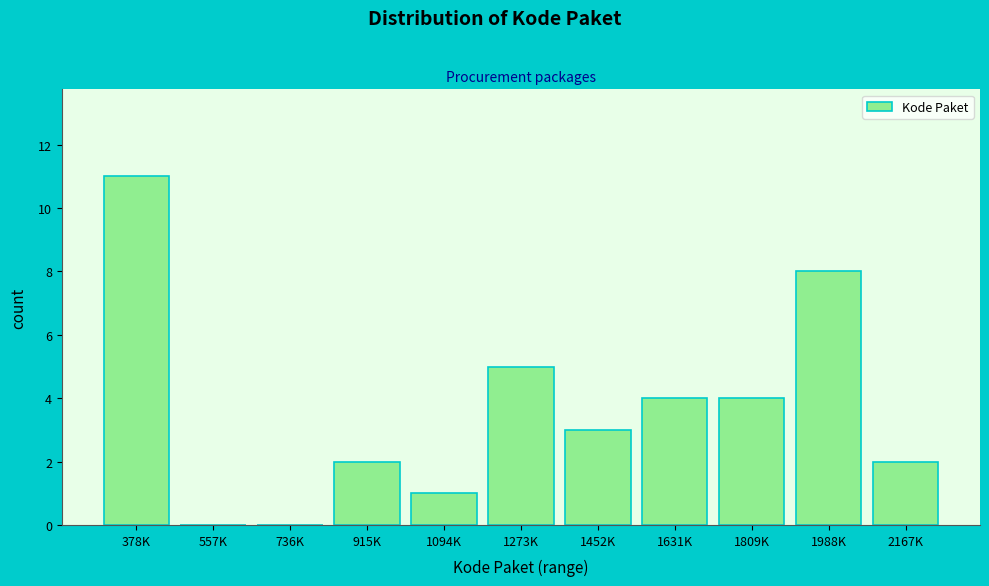

Reading left to right, what are all the values shown in this chart?

378K=11	557K=0	736K=0	915K=2	1094K=1	1273K=5	1452K=3	1631K=4	1809K=4	1988K=8	2167K=2